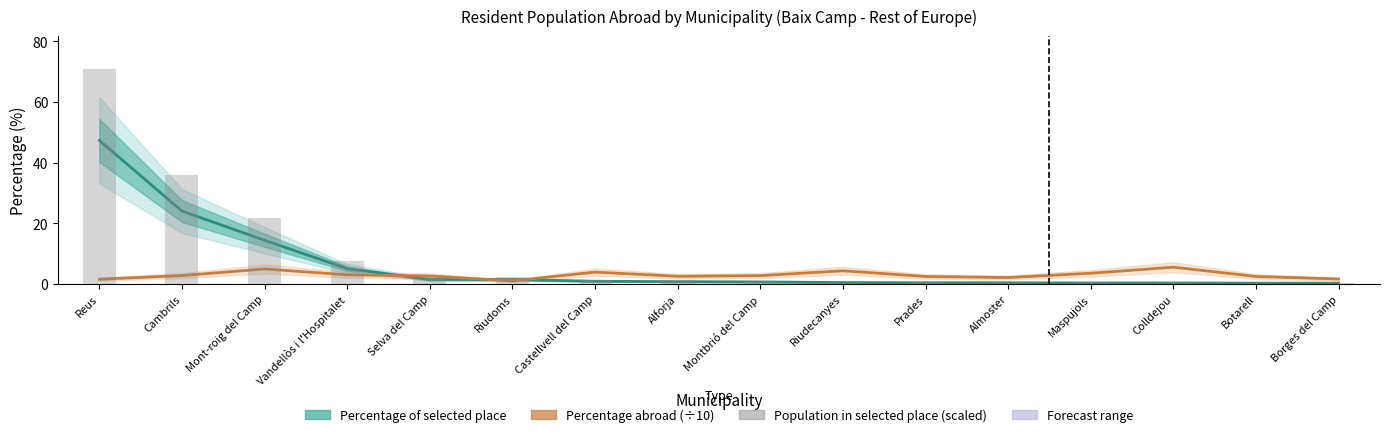

How many distinct data groups are displayed?

3